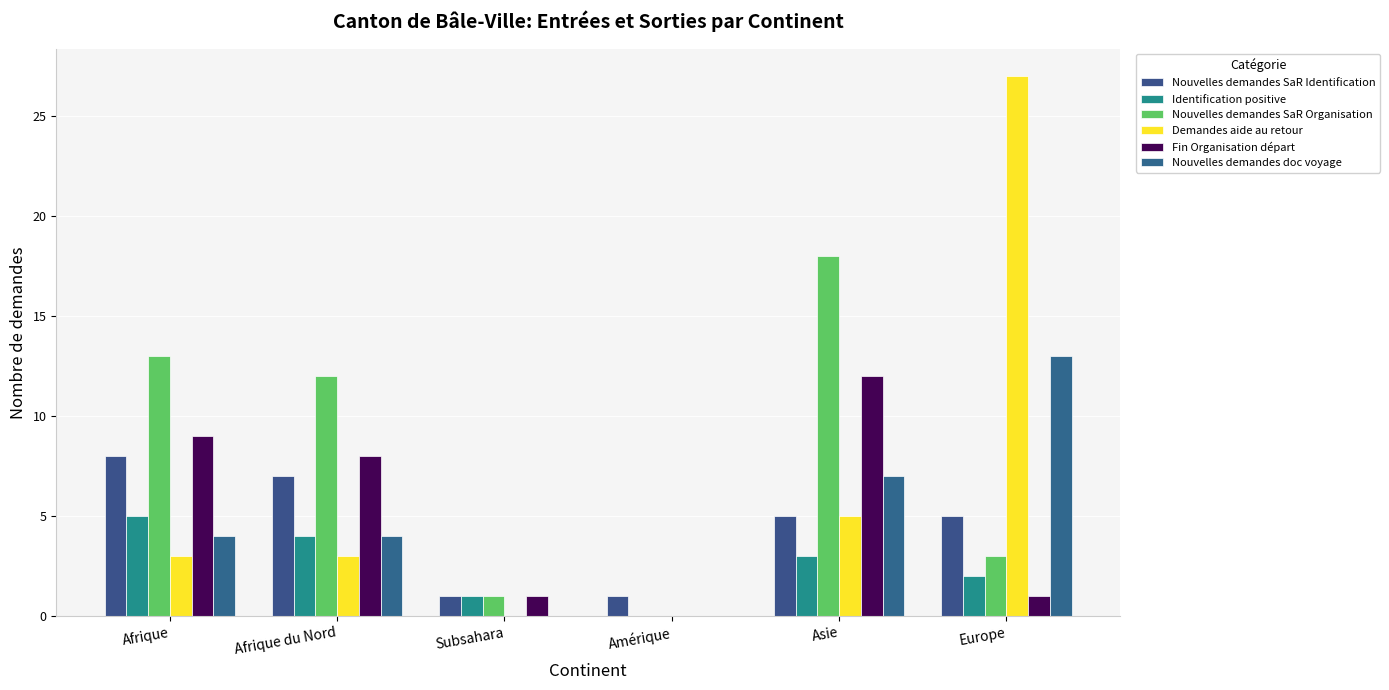

Reading left to right, what are all the values shown in this chart?

Nouvelles demandes SaR Identification: Afrique=8	Afrique du Nord=7	Subsahara=1	Amérique=1	Asie=5	Europe=5
Identification positive: Afrique=5	Afrique du Nord=4	Subsahara=1	Amérique=0	Asie=3	Europe=2
Nouvelles demandes SaR Organisation: Afrique=13	Afrique du Nord=12	Subsahara=1	Amérique=0	Asie=18	Europe=3
Demandes aide au retour: Afrique=3	Afrique du Nord=3	Subsahara=0	Amérique=0	Asie=5	Europe=27
Fin Organisation départ: Afrique=9	Afrique du Nord=8	Subsahara=1	Amérique=0	Asie=12	Europe=1
Nouvelles demandes doc voyage: Afrique=4	Afrique du Nord=4	Subsahara=0	Amérique=0	Asie=7	Europe=13